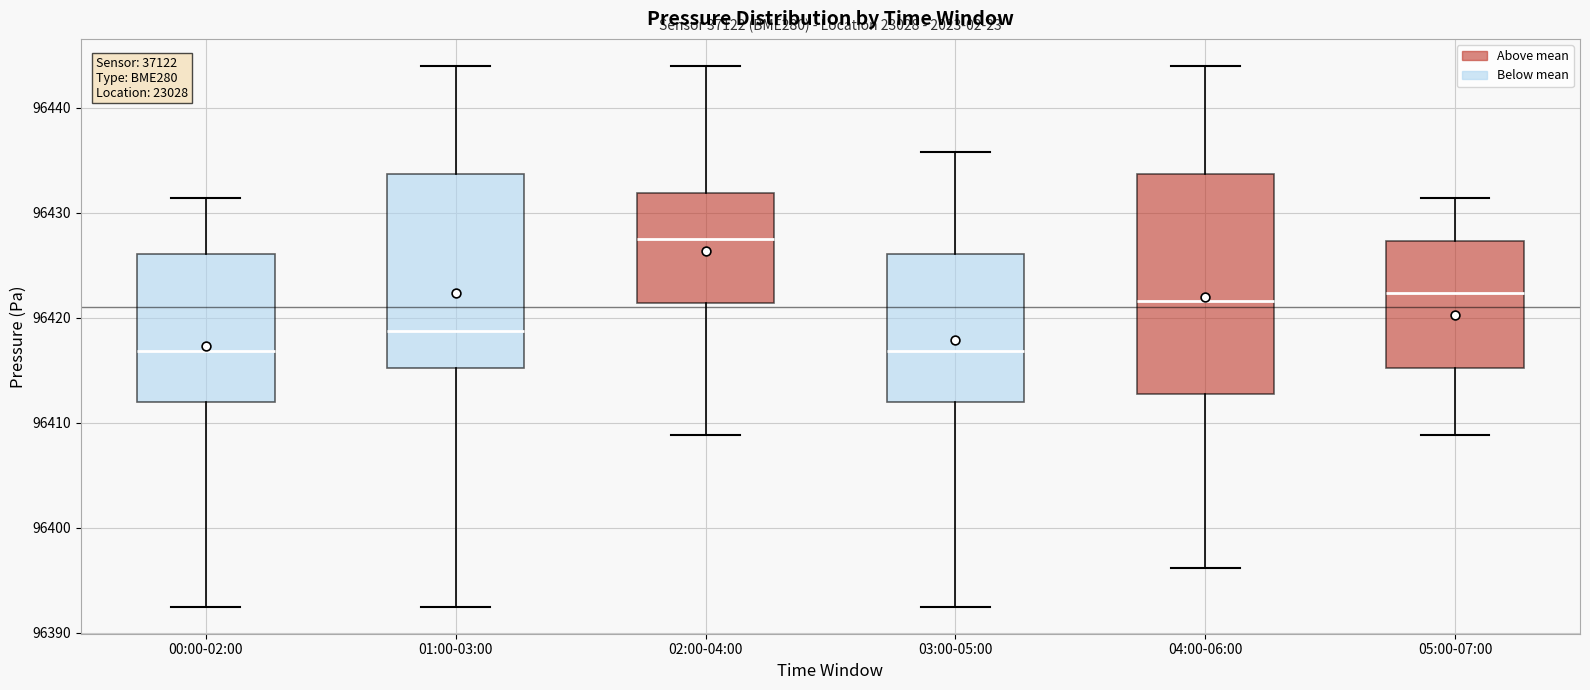

Reading left to right, transcribe this box plot: for each box, give where its median line is, the range the box spans, and where its two whiskers end, as read against the y-axis. The values are not printed on the chart, so give them approximately, as read against the axis.

00:00-02:00: median 96417, box 96412 to 96426, whiskers 96392 to 96431
01:00-03:00: median 96419, box 96415 to 96434, whiskers 96392 to 96444
02:00-04:00: median 96427, box 96421 to 96432, whiskers 96409 to 96444
03:00-05:00: median 96417, box 96412 to 96426, whiskers 96392 to 96436
04:00-06:00: median 96422, box 96413 to 96434, whiskers 96396 to 96444
05:00-07:00: median 96422, box 96415 to 96427, whiskers 96409 to 96431